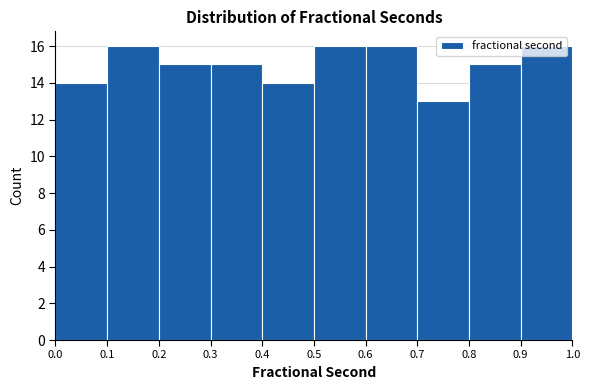

Reading left to right, list every bar in this chart as the range it spans on the x-axis followed by its height. The values are not printed on the chart, so give them approximately, as read against the axis.

0.0 to 0.1: 14
0.1 to 0.2: 16
0.2 to 0.3: 15
0.3 to 0.4: 15
0.4 to 0.5: 14
0.5 to 0.6: 16
0.6 to 0.7: 16
0.7 to 0.8: 13
0.8 to 0.9: 15
0.9 to 1.0: 16